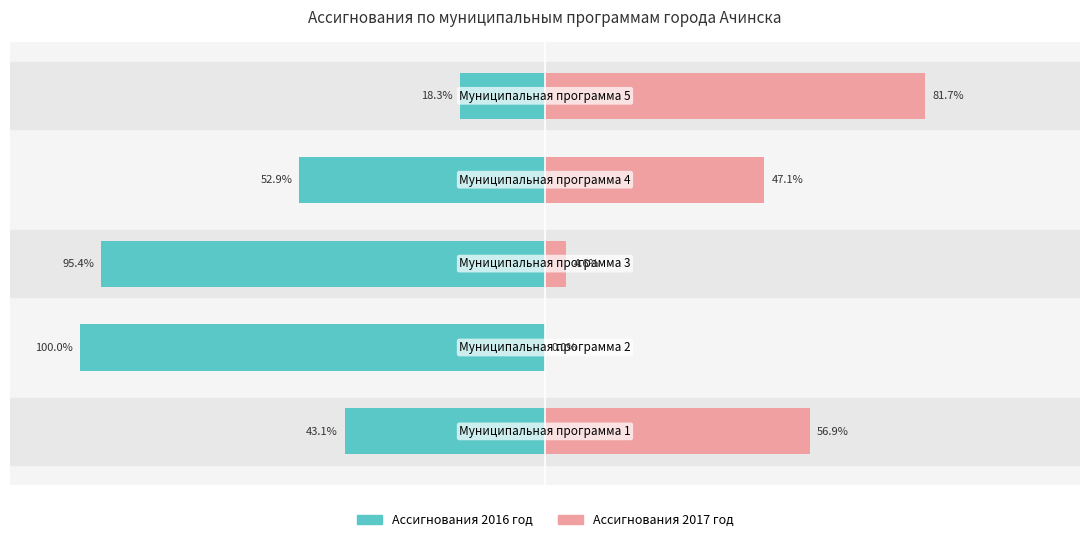

Reading right to left, extract all data points from this chart.

Ассигнования 2016 год: -18.3	-52.9	-95.4	-100.0	-43.1
Ассигнования 2017 год: 81.7	47.1	4.6	0.0	56.9